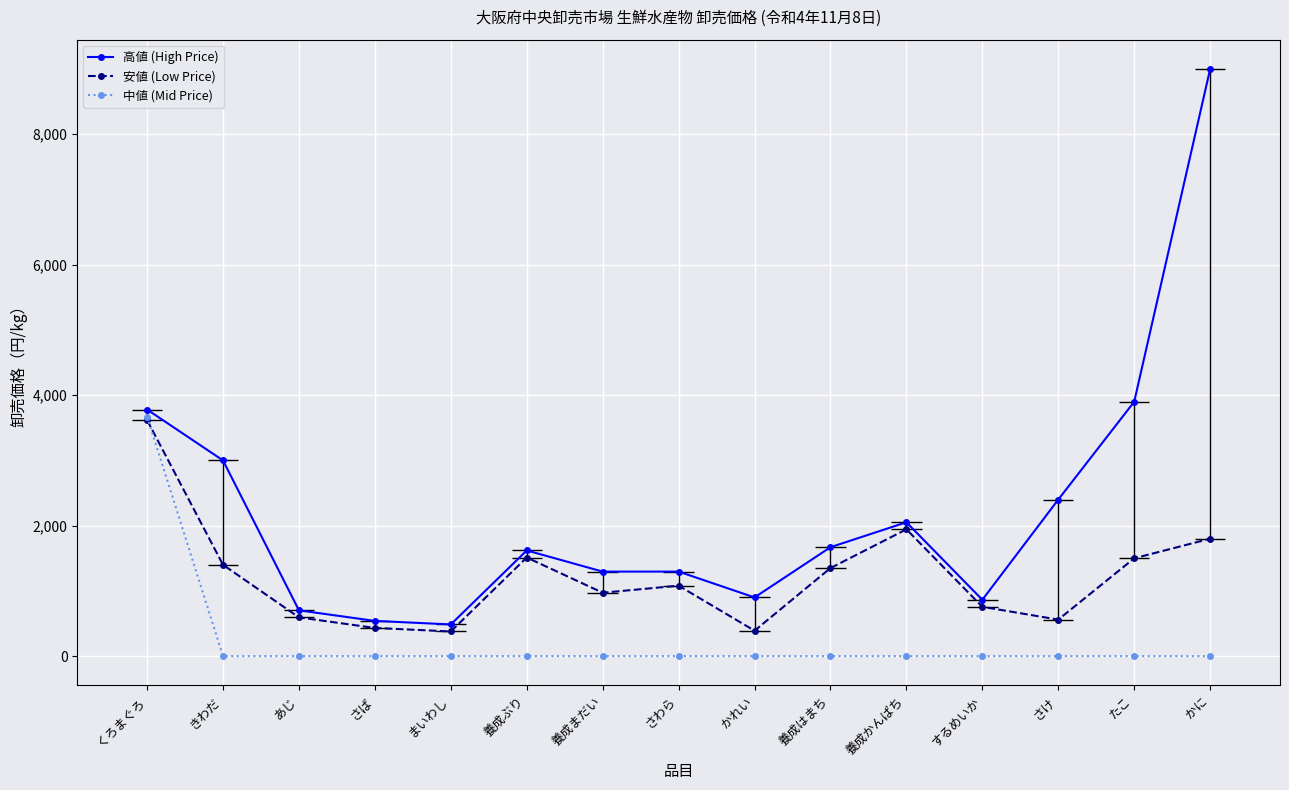

Rank the series by their maximum value, from lowest to highest.

安値 (Low Price), 中値 (Mid Price), 高値 (High Price)